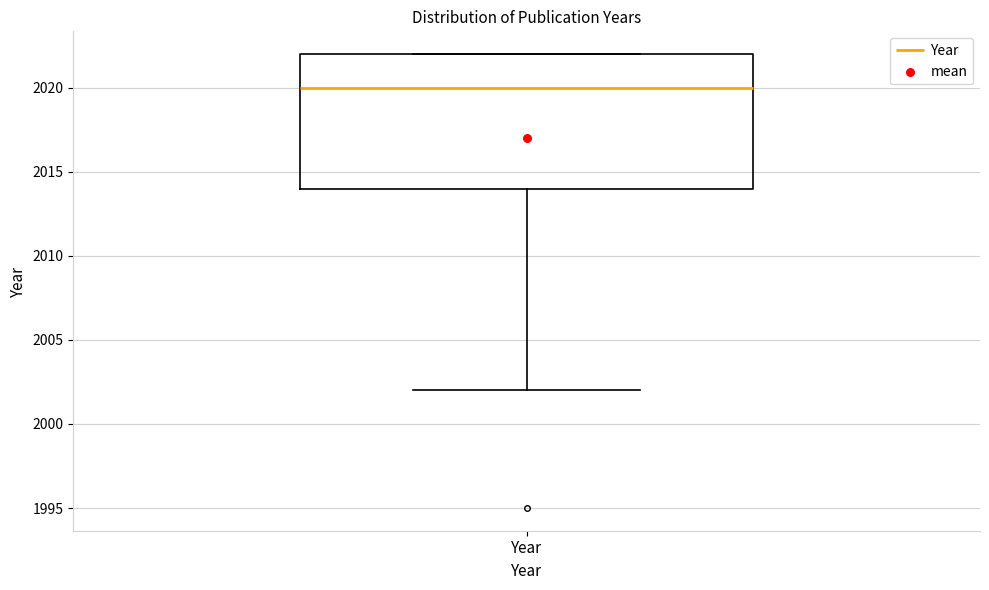

Where is the upper edge of the box for Year on the y-axis? The values are not printed on the chart, so give them approximately, as read against the axis.

2022